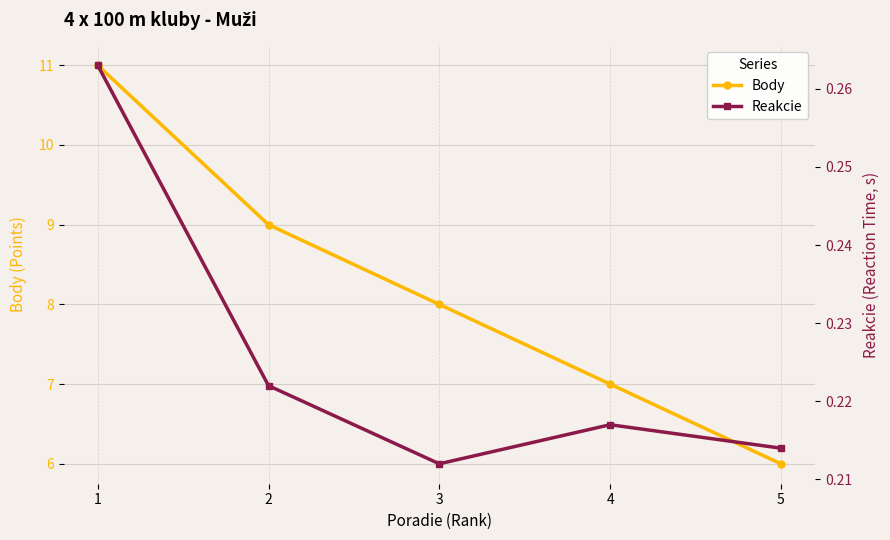

At which label does Reakcie reach its peak?

1